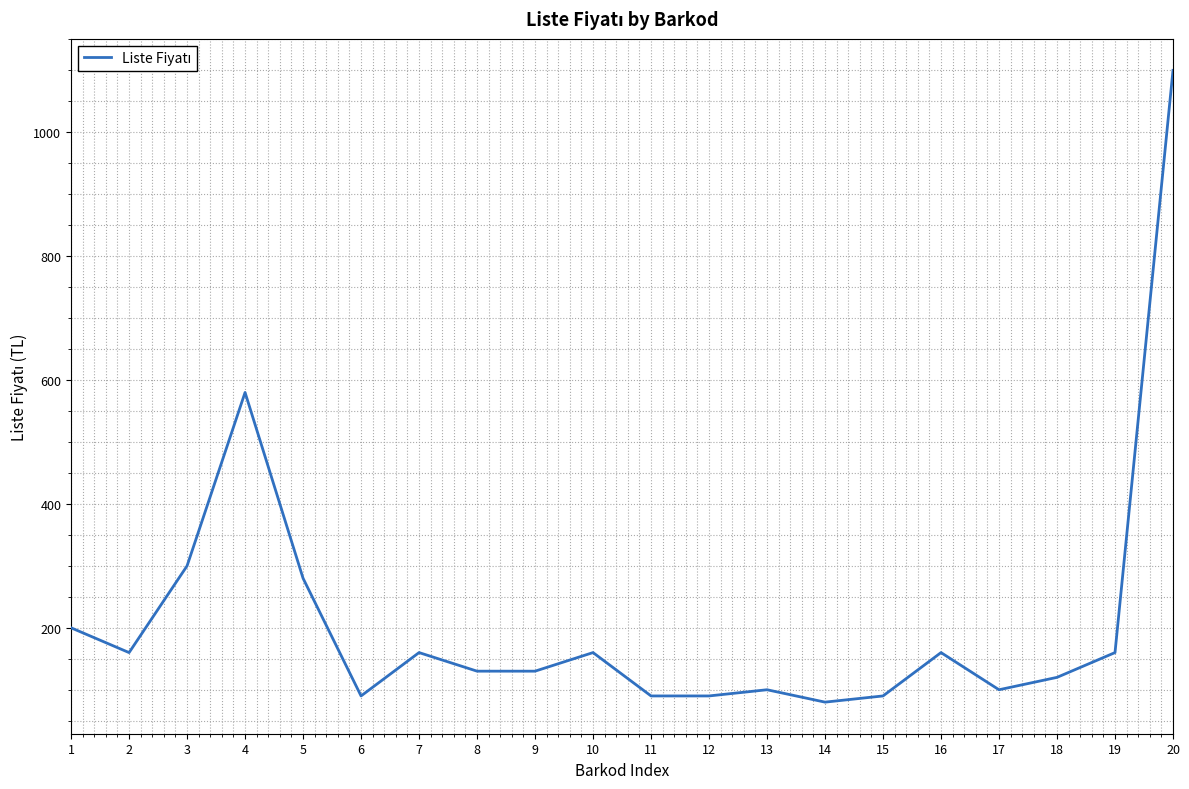

Does the chart display data point markers on the line(s)?

No